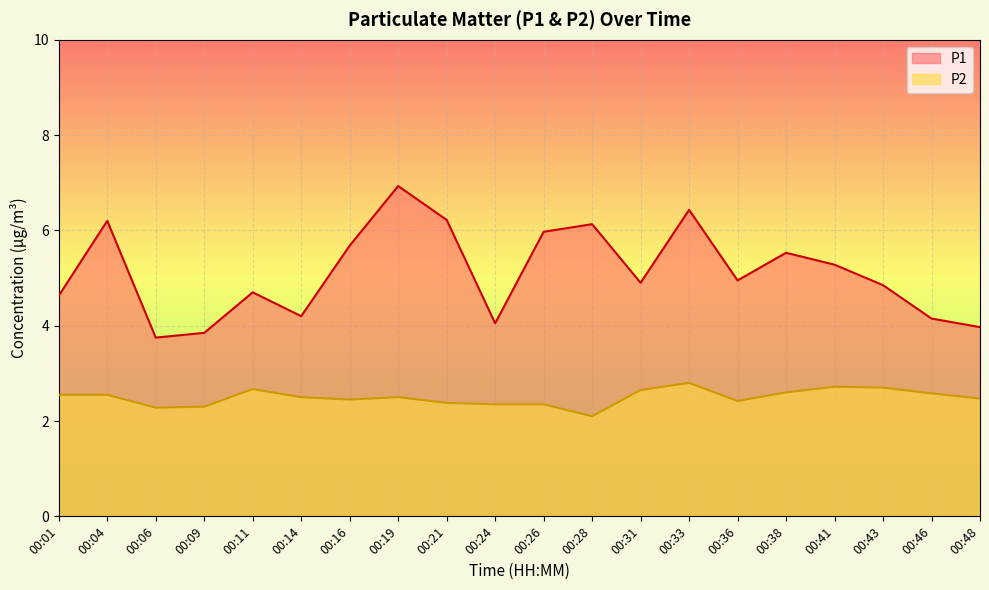

What is the value of the P1 point at the 20th from the left?

4.0